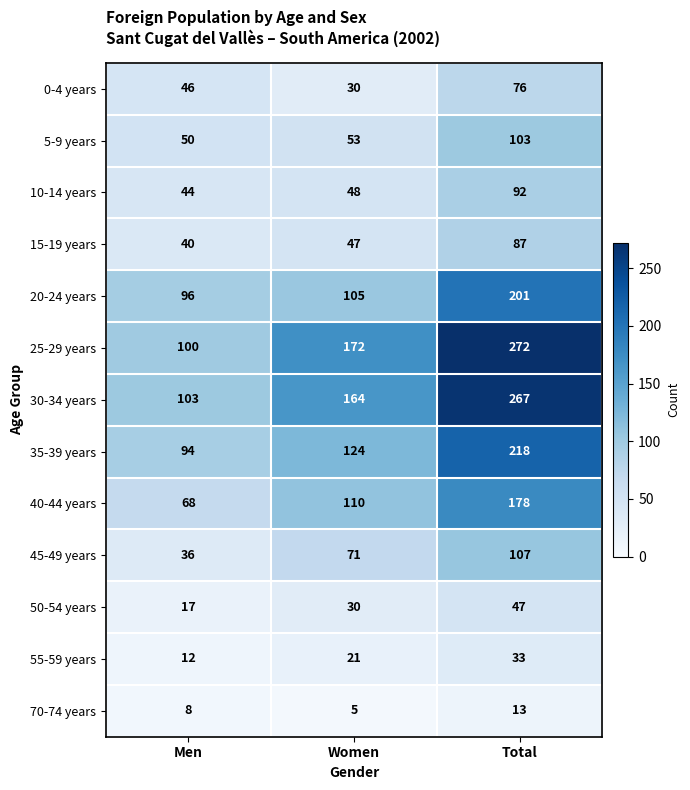

Count the 30-34 years values in the range 103 to 267.

3